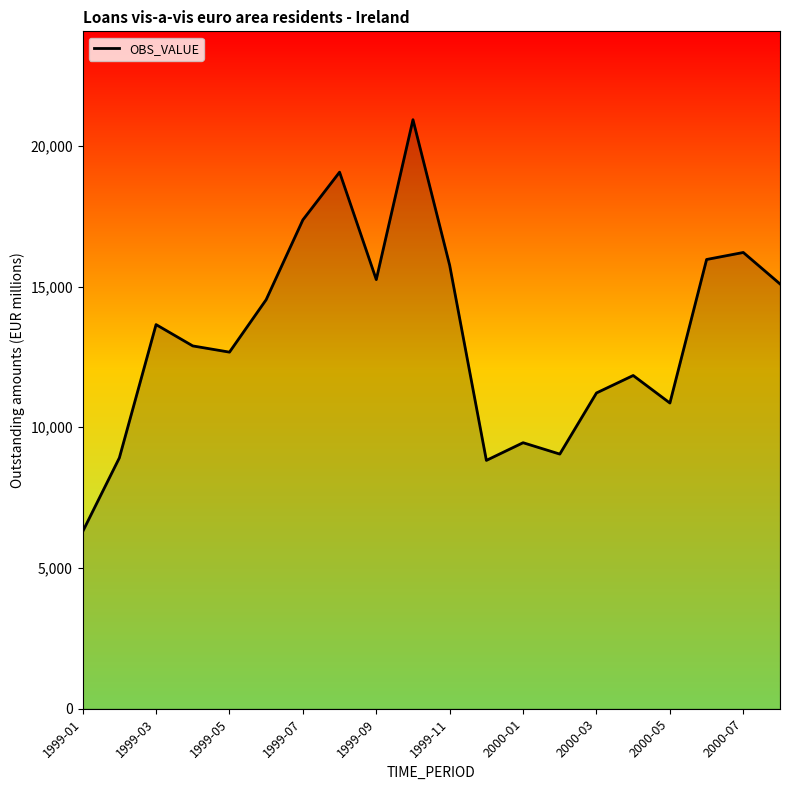

What is the average value?

13292